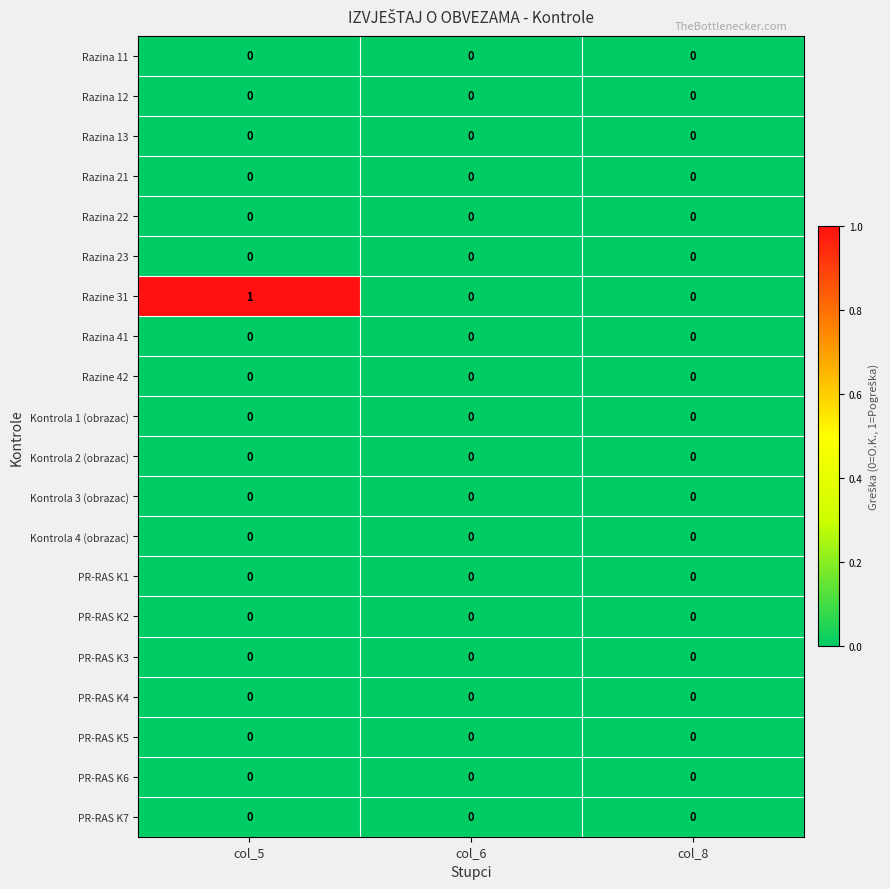

What is the total value across all series at col_5?

1